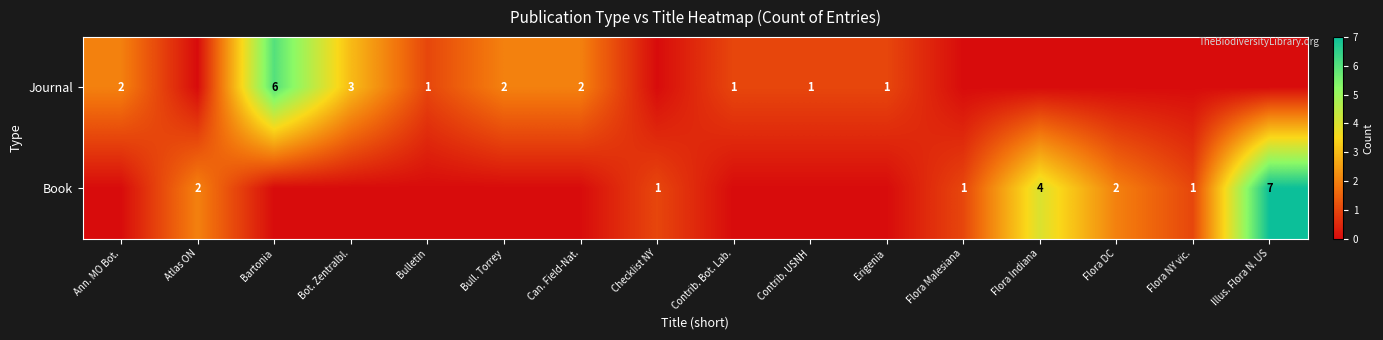

The Journal series shows 2 at Erigenia. True or false?

False